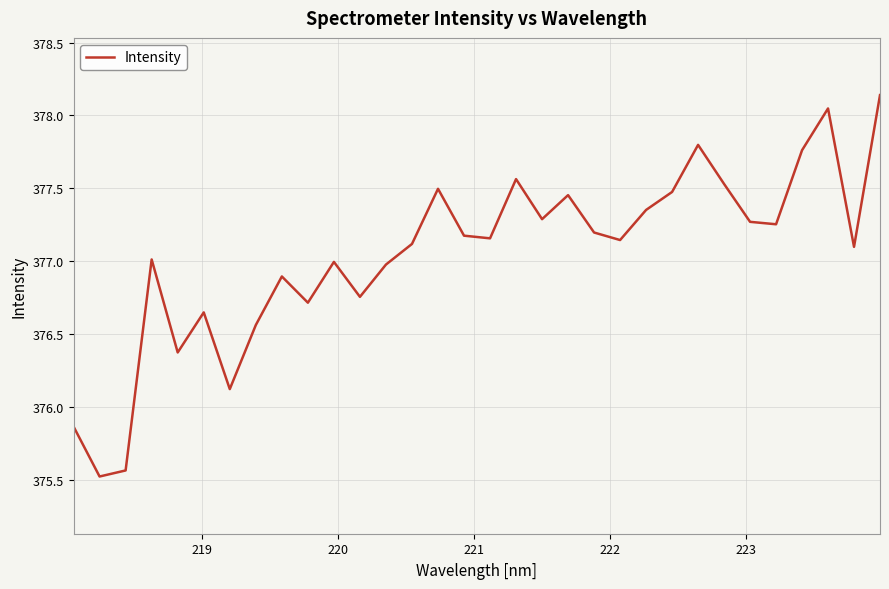

What is the minimum value shown in the chart?

375.5